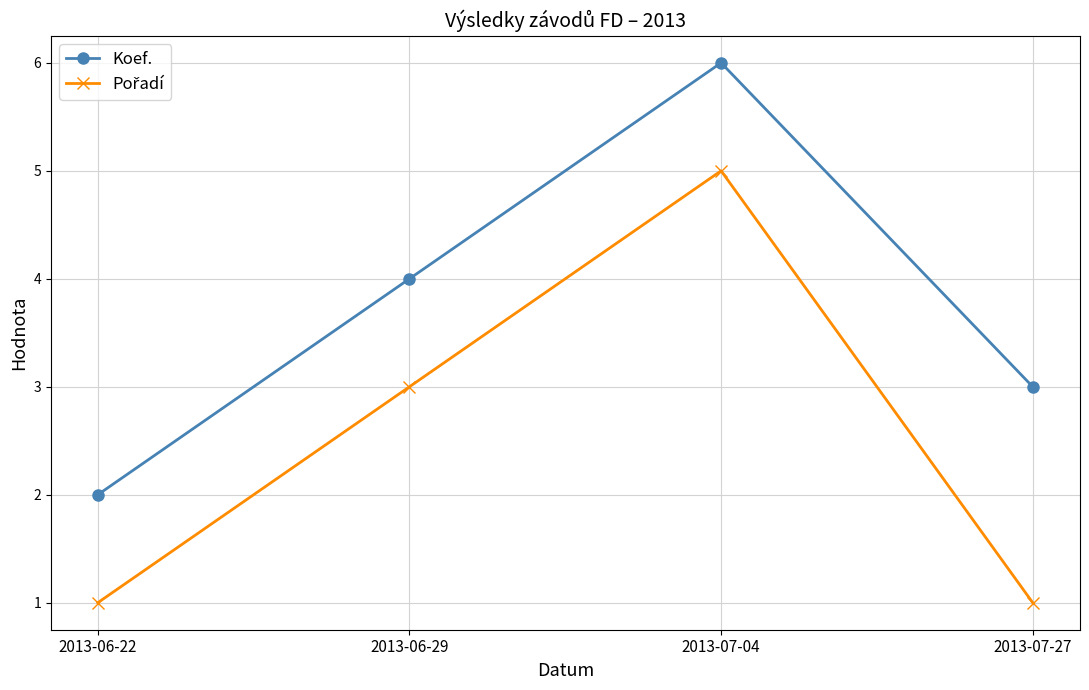

Rank the categories by Koef. value from highest to lowest.

2013-07-04, 2013-06-29, 2013-07-27, 2013-06-22